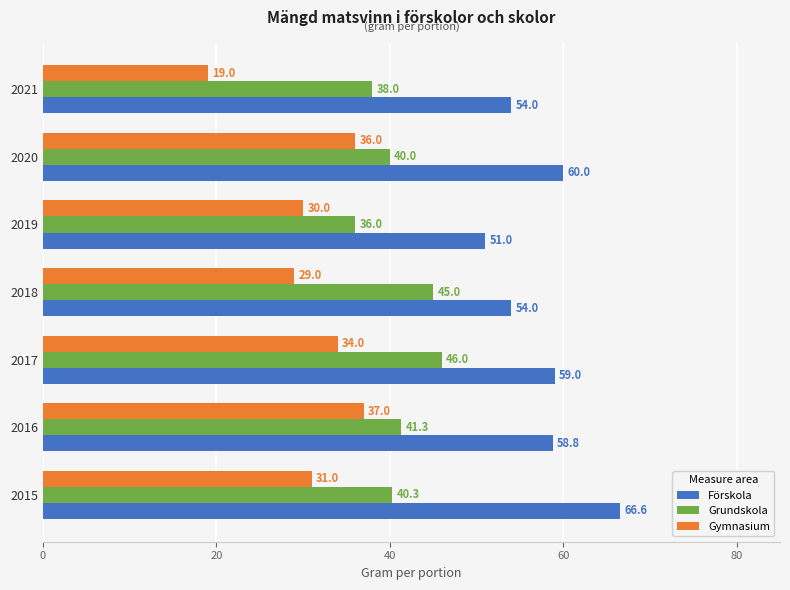

True or false: Förskola has a value of 37.3 at 2017.

False